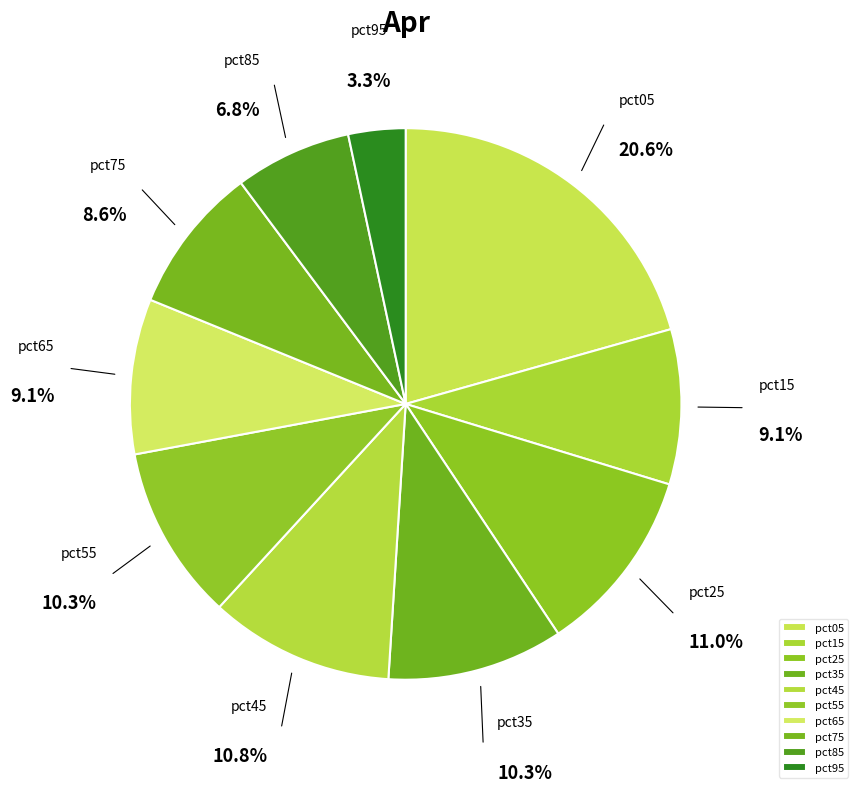

What is the largest slice in the pie chart?

pct05